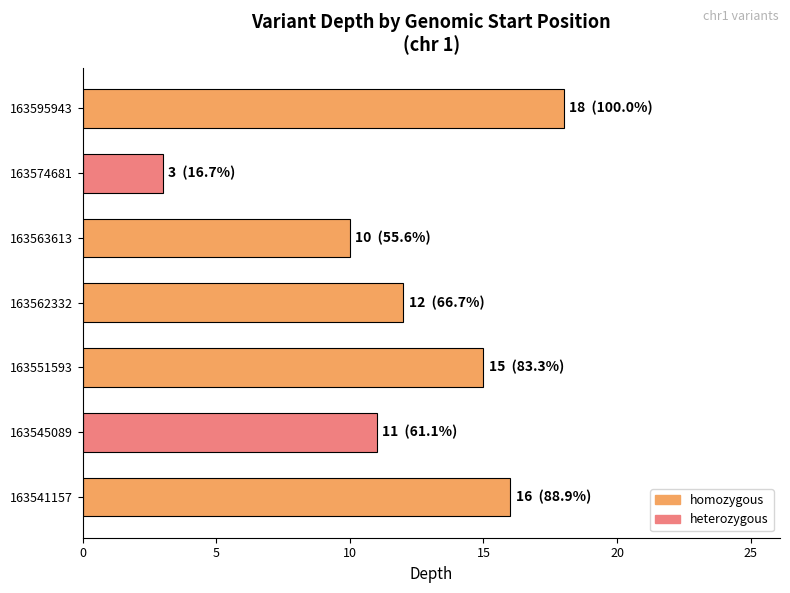

Reading top to bottom, list all the values displayed in this chart.

163595943=18	163574681=3	163563613=10	163562332=12	163551593=15	163545089=11	163541157=16